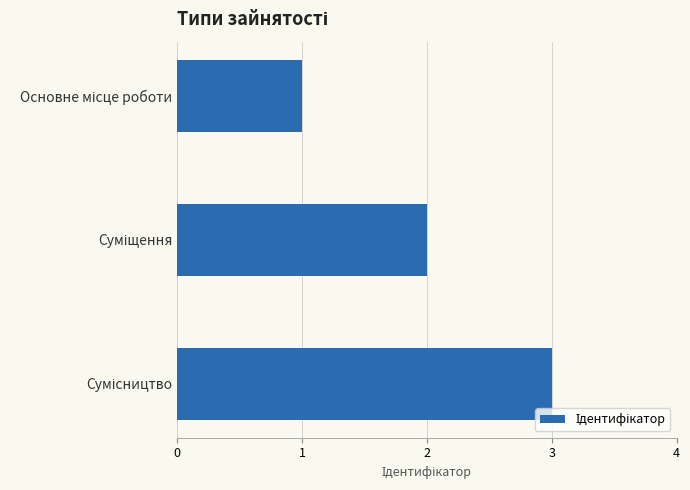

What is the greatest value displayed?

3